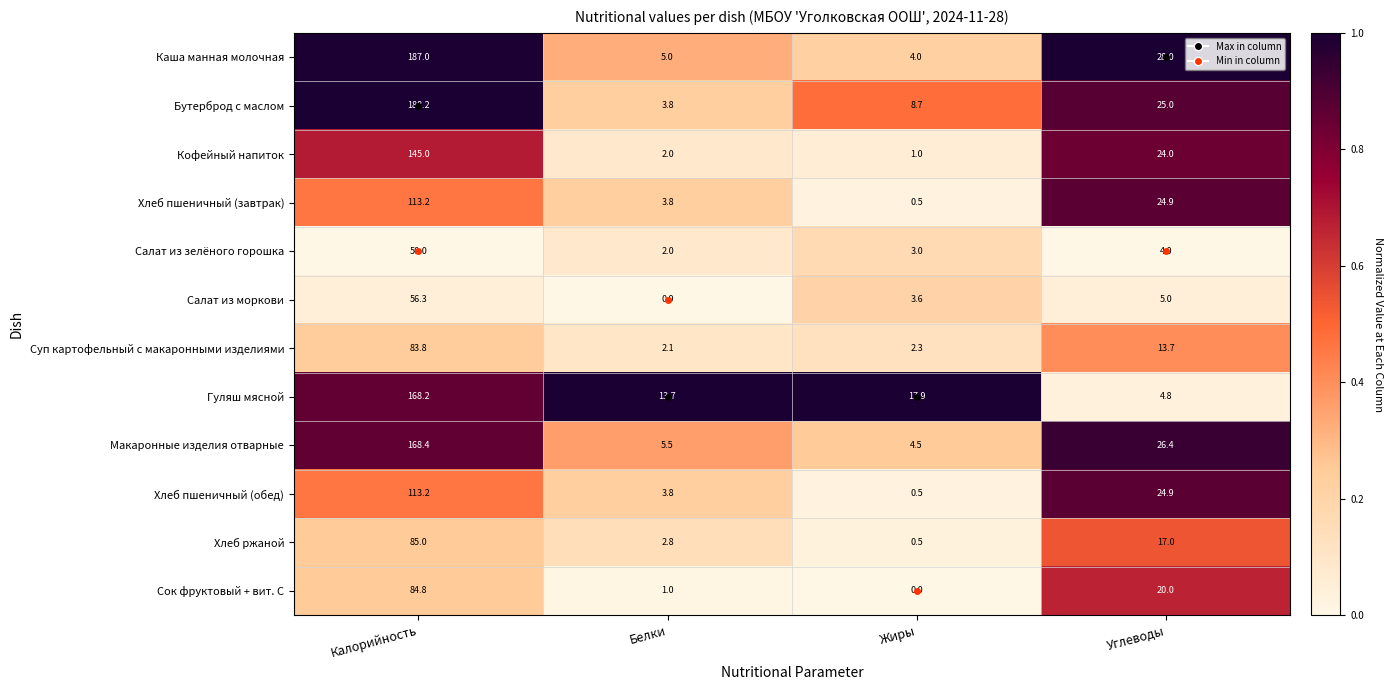

At which label does Сок фруктовый + вит. С reach its peak?

Калорийность